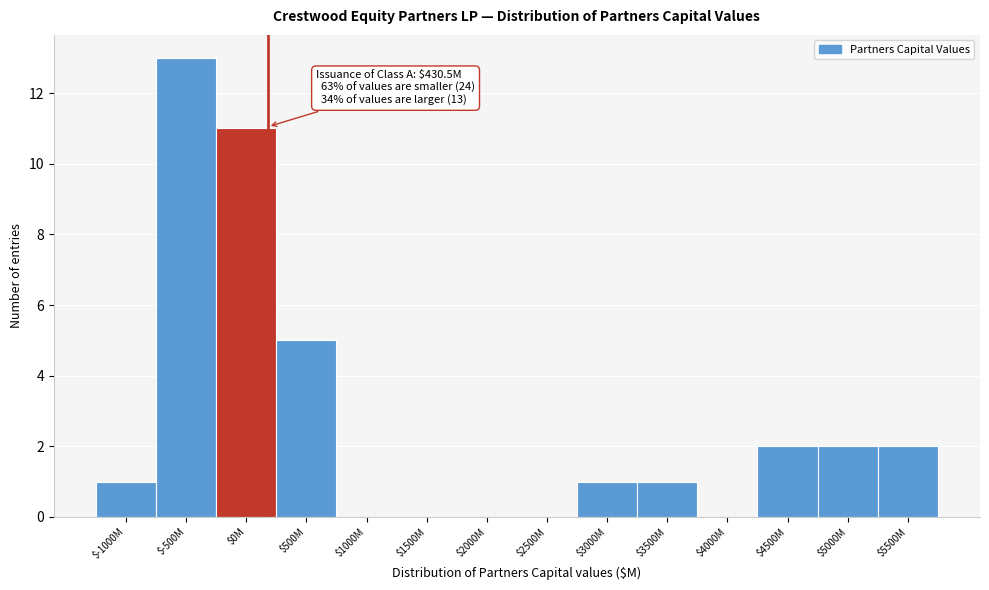

Where is the data nearest to the value 6?

$500M